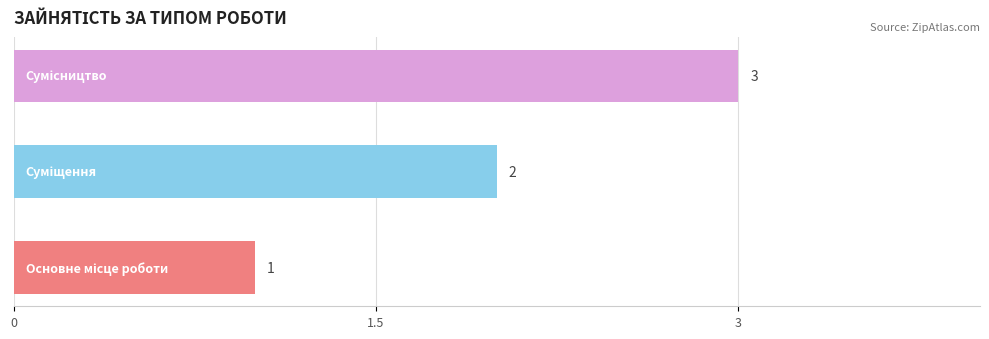

What is the smallest value displayed?

1